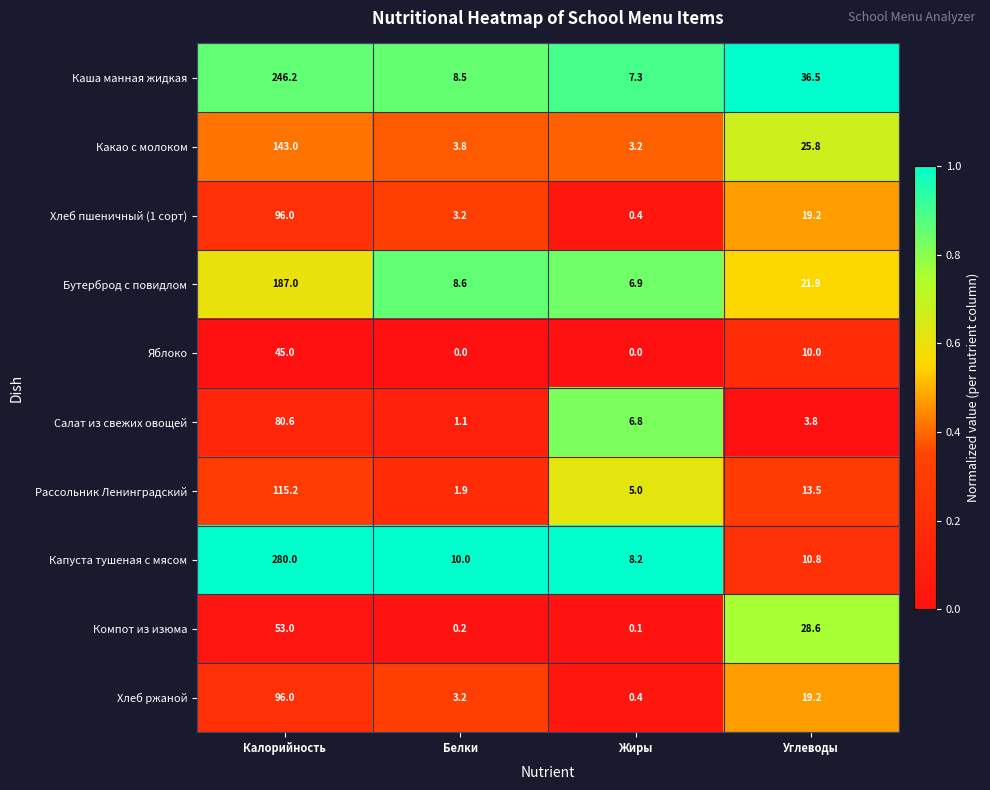

List the labels in order of Каша манная жидкая value, largest first.

Калорийность, Углеводы, Белки, Жиры